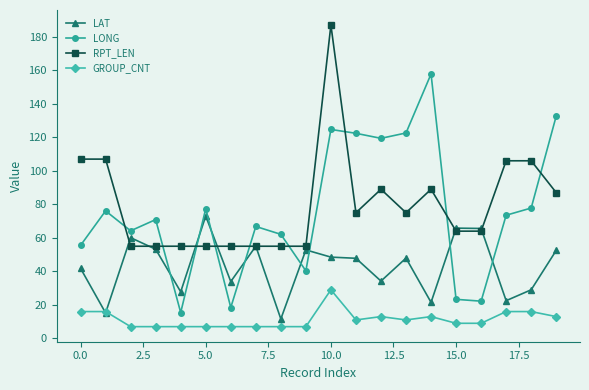

Rank the series by their maximum value, from lowest to highest.

GROUP_CNT, LAT, LONG, RPT_LEN